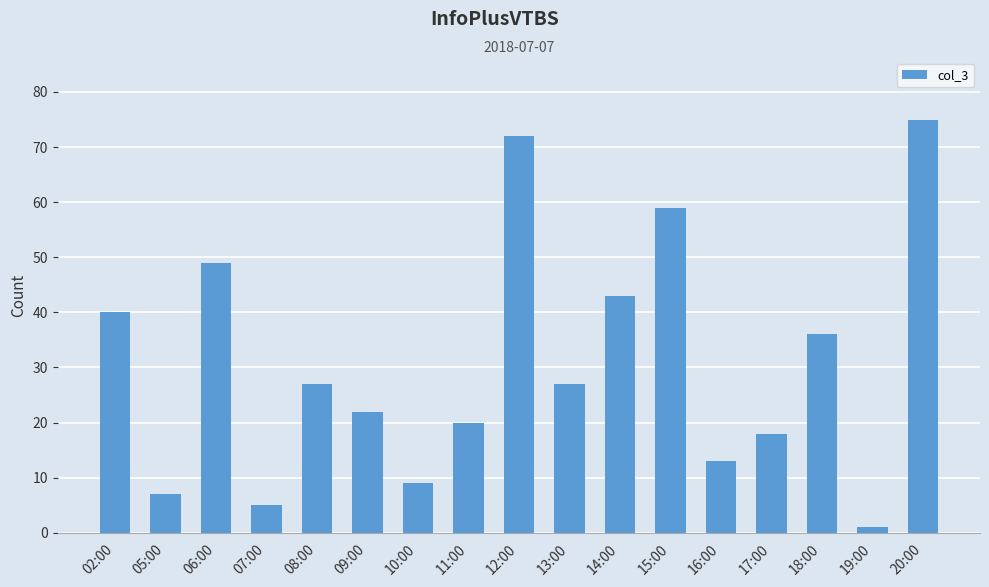

What is the sum of all values?

523